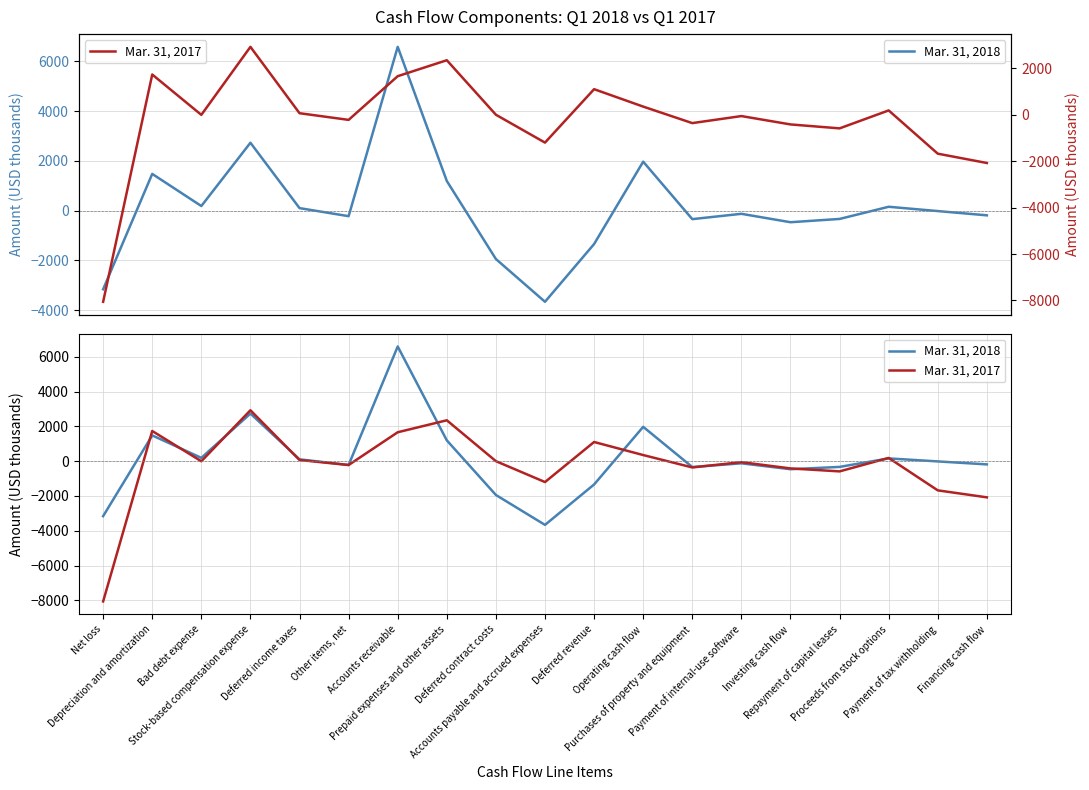

In Mar. 31, 2018, how many points are higher than both neighbors (excluding endpoints)?

6